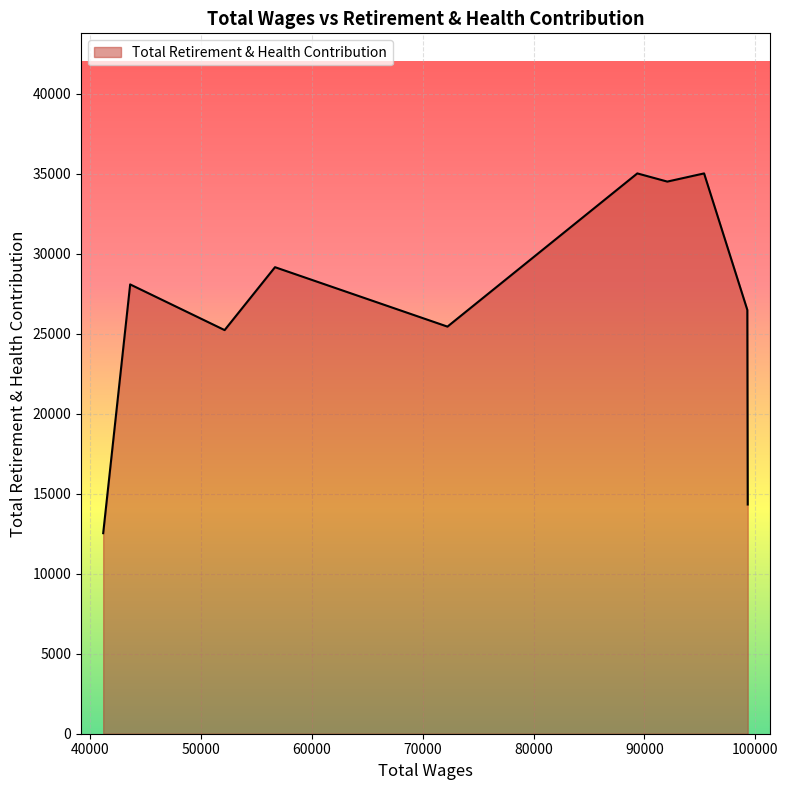

What is the smallest value displayed?

12538